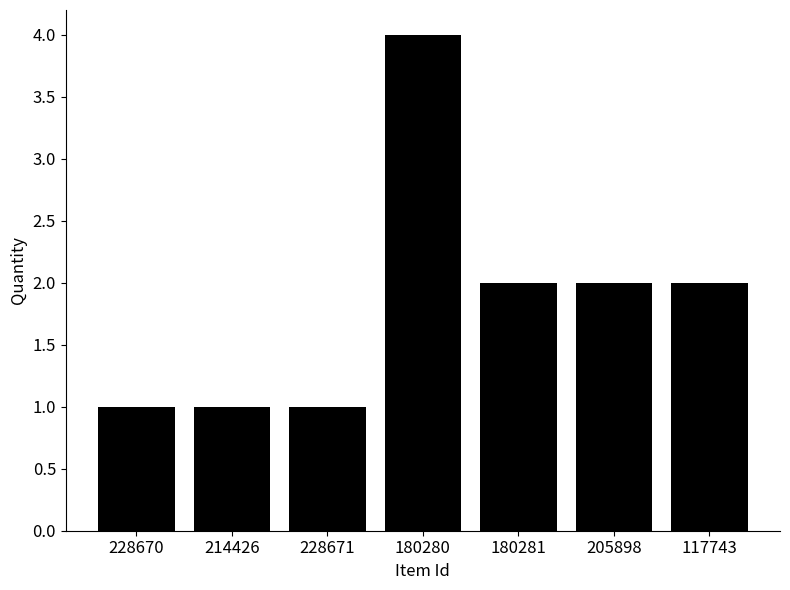

What is the label of the 6th bar from the left?

205898